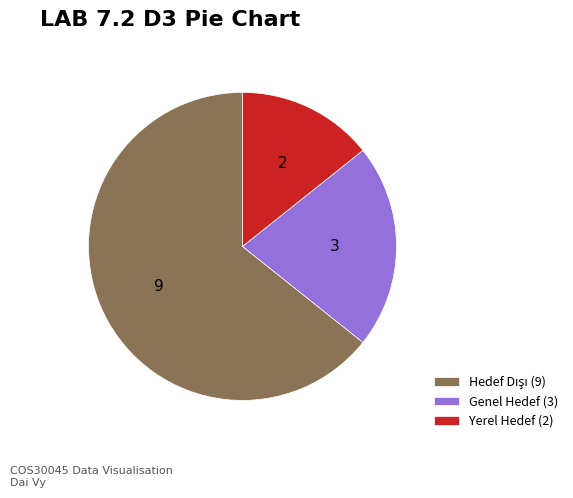

Is it true that Yerel Hedef (2) is 26% of the pie?

False